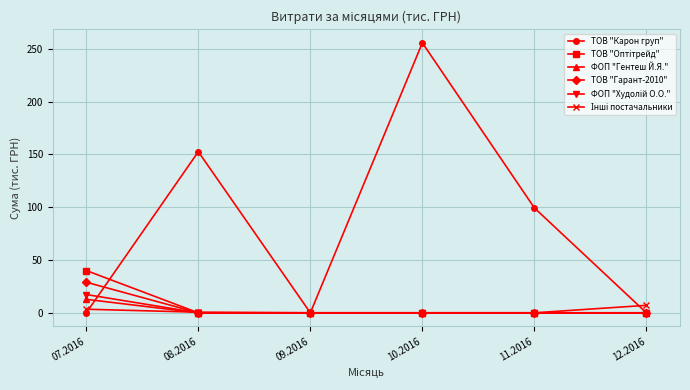

Which series has the largest range (max minus min)?

ТОВ "Карон груп"